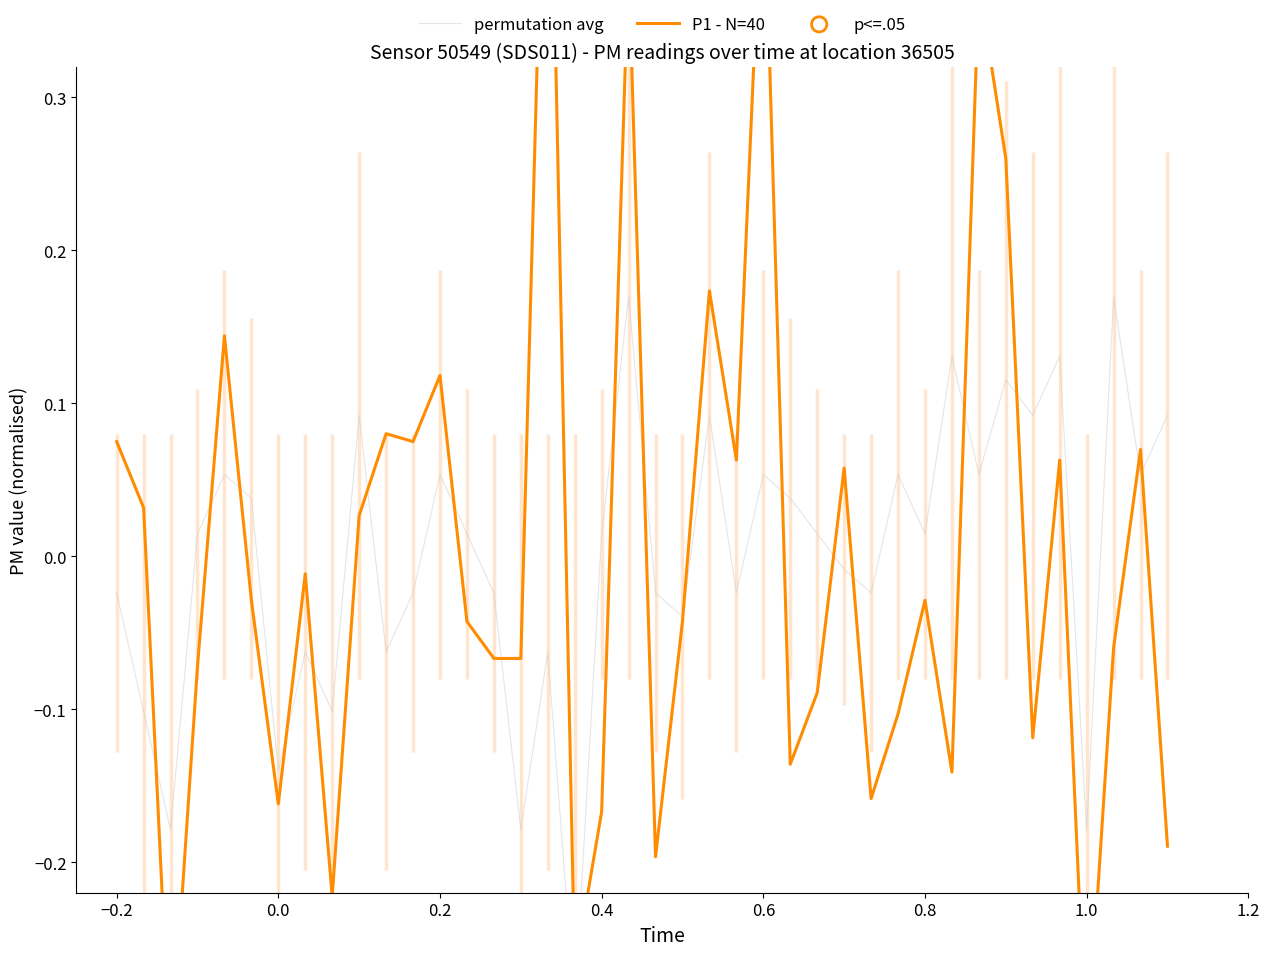

Which series reaches the maximum Y coordinate?

P1